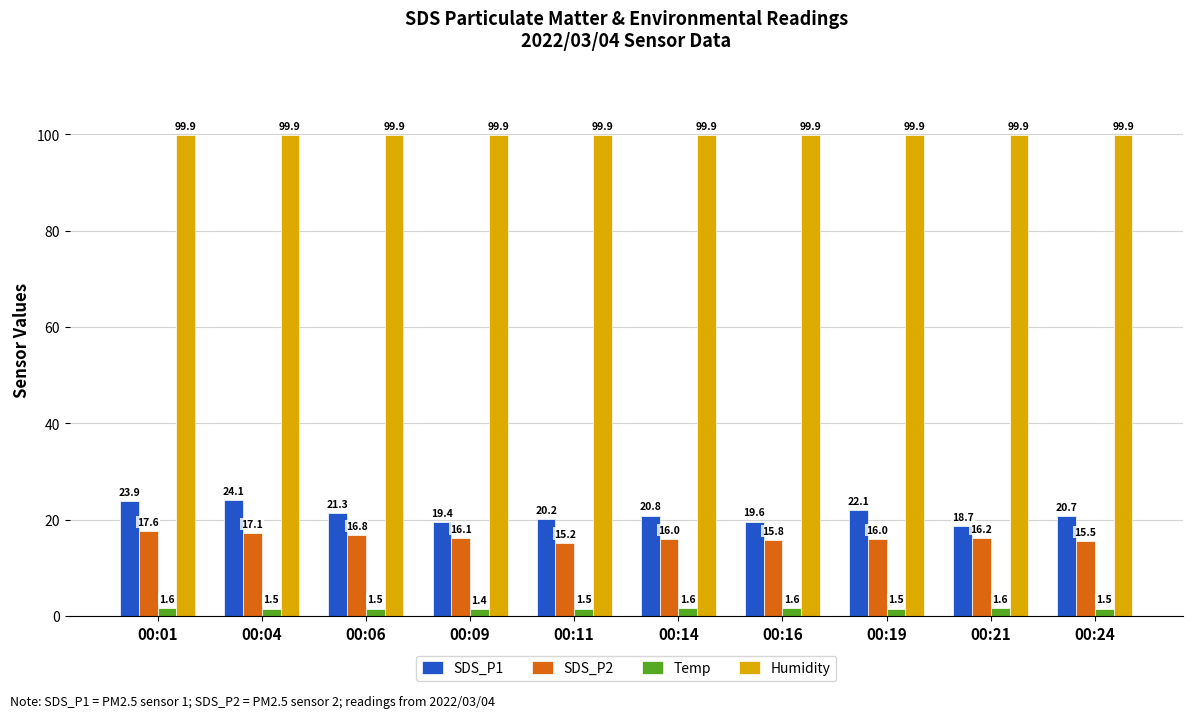

How many bars are there in each group?

4